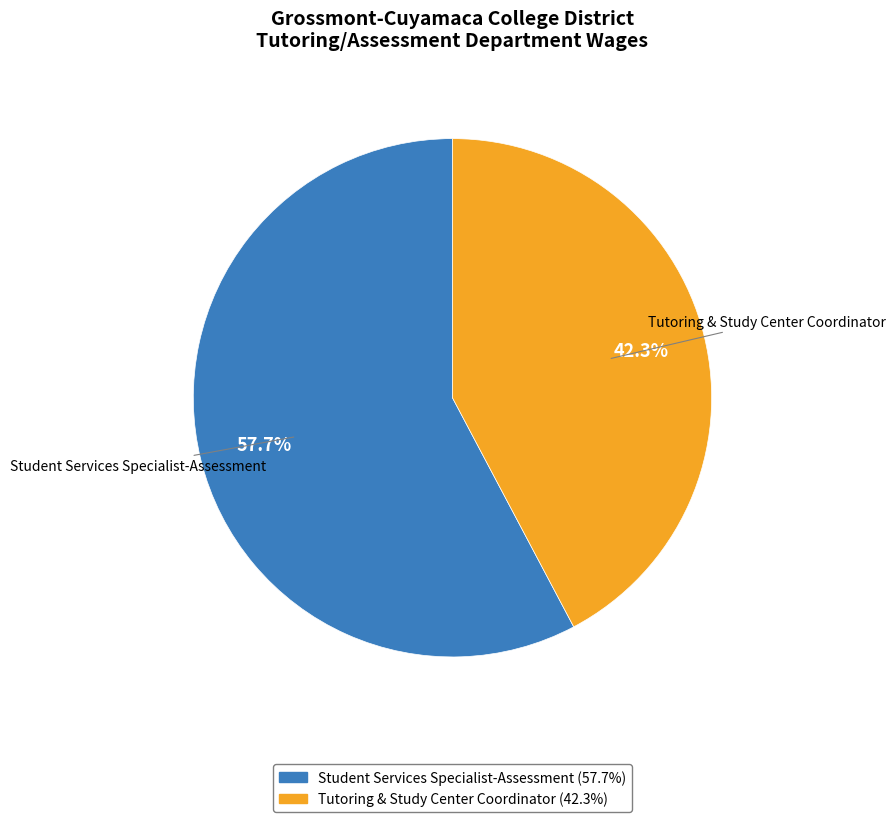

To the nearest percent, what portion does Student Services Specialist-Assessment represent?

58%